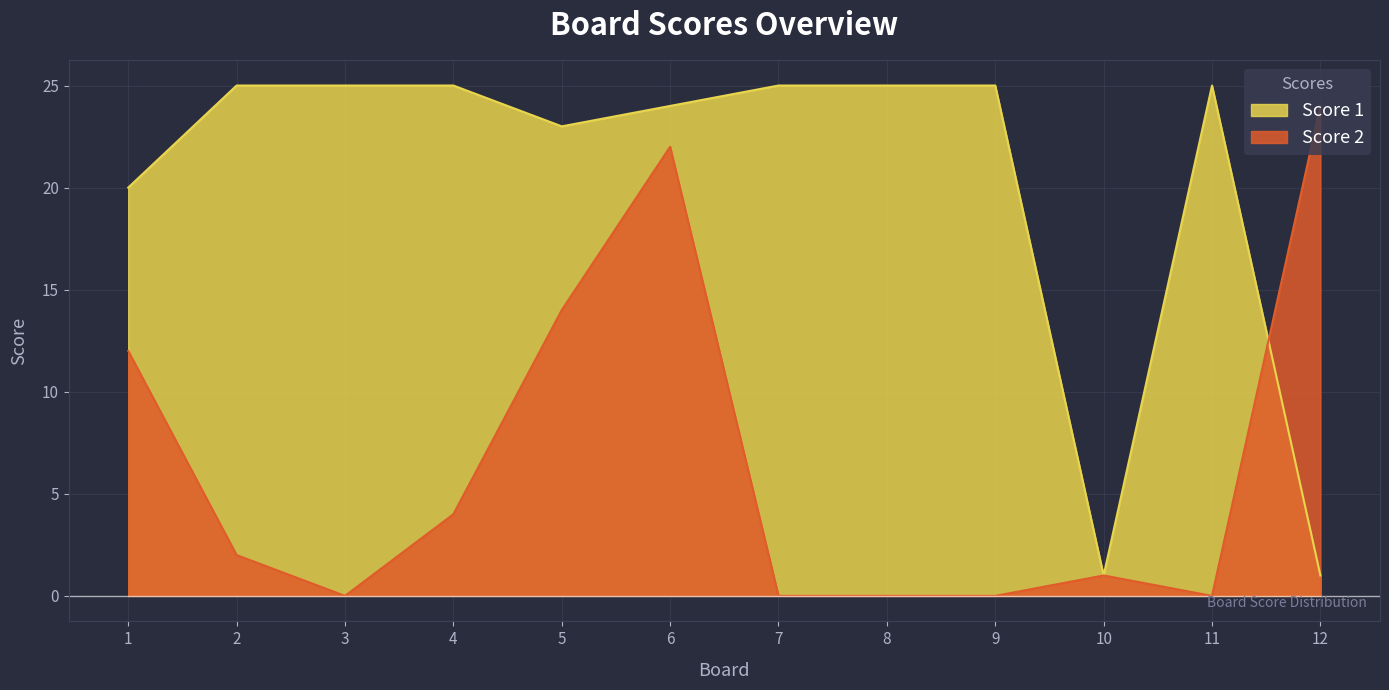

What is the difference between the maximum and second lowest values in the Score 2 series?

24